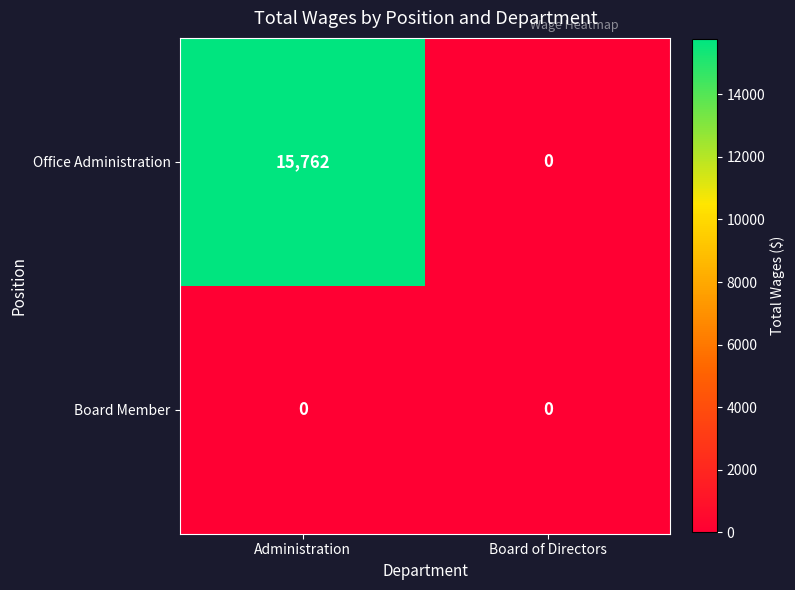

Which series changed the most between Administration and Board of Directors?

Office Administration